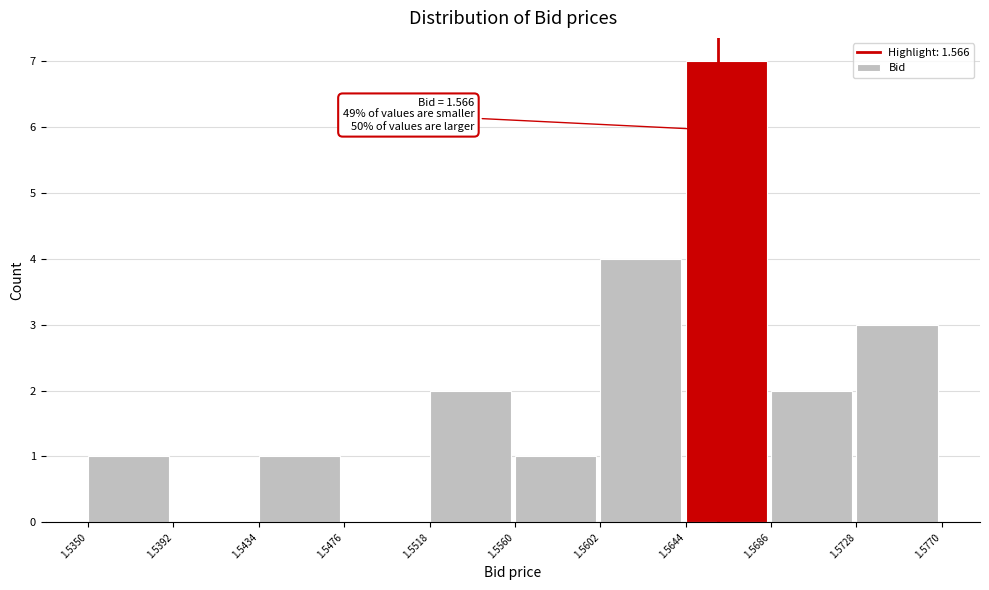

Over which range of the x-axis is the bar tallest?

1.5644 to 1.5686